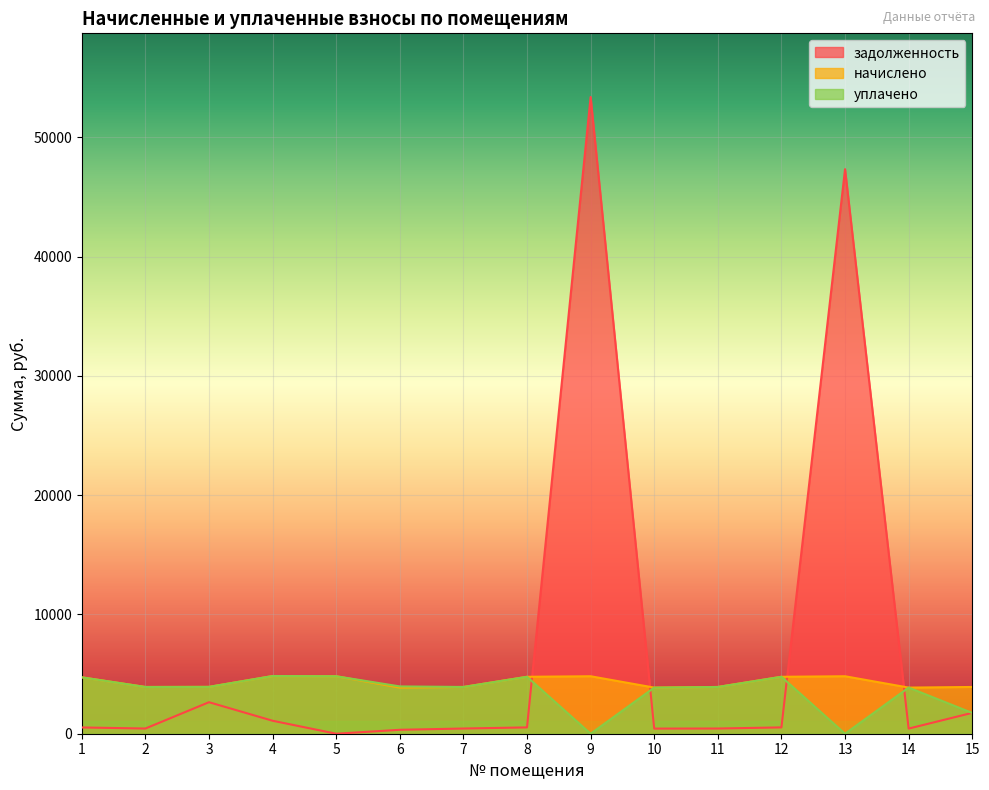

How many lines are shown in the chart?

3